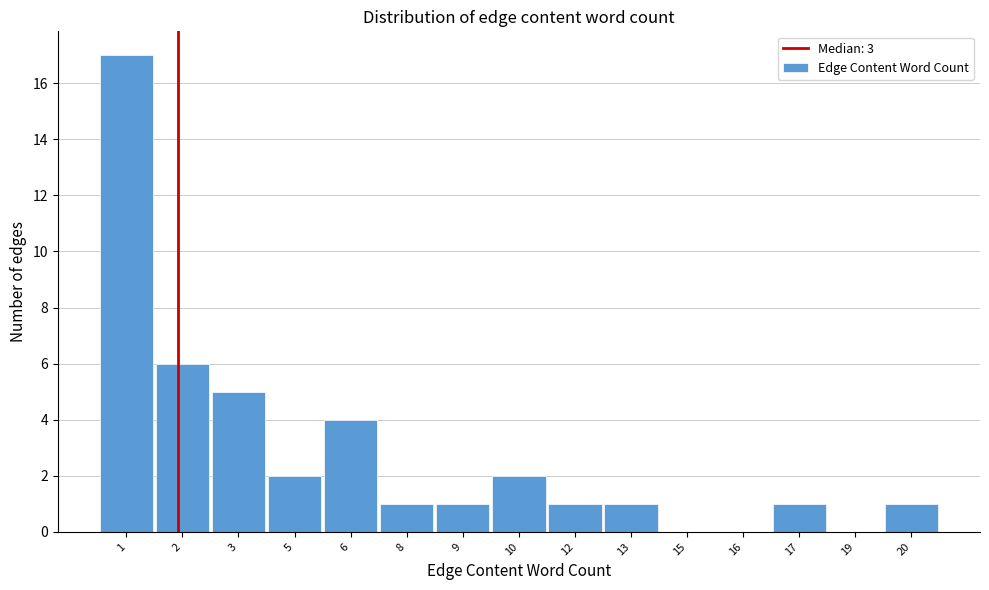

Reading left to right, what are all the values shown in this chart?

1=17	2=6	3=5	5=2	6=4	8=1	9=1	10=2	12=1	13=1	15=0	16=0	17=1	19=0	20=1